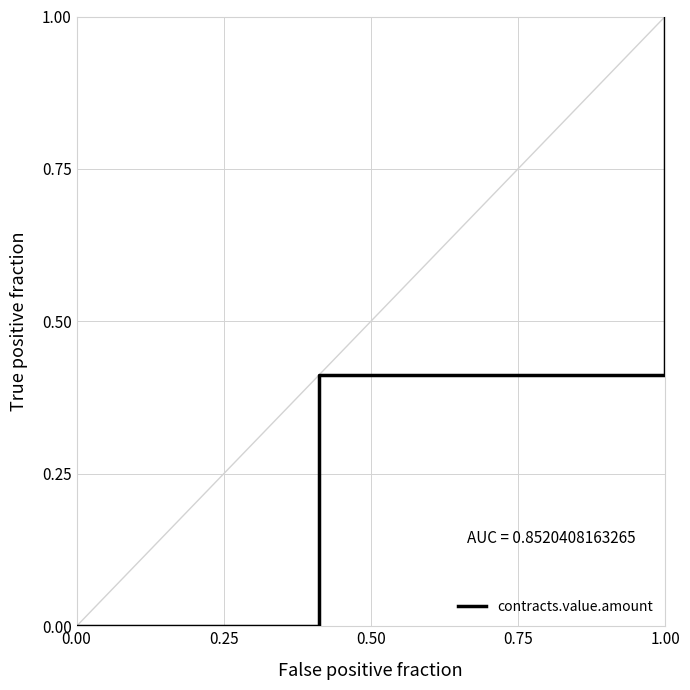

Which has a higher value, 0.75 or 0.00?

0.75